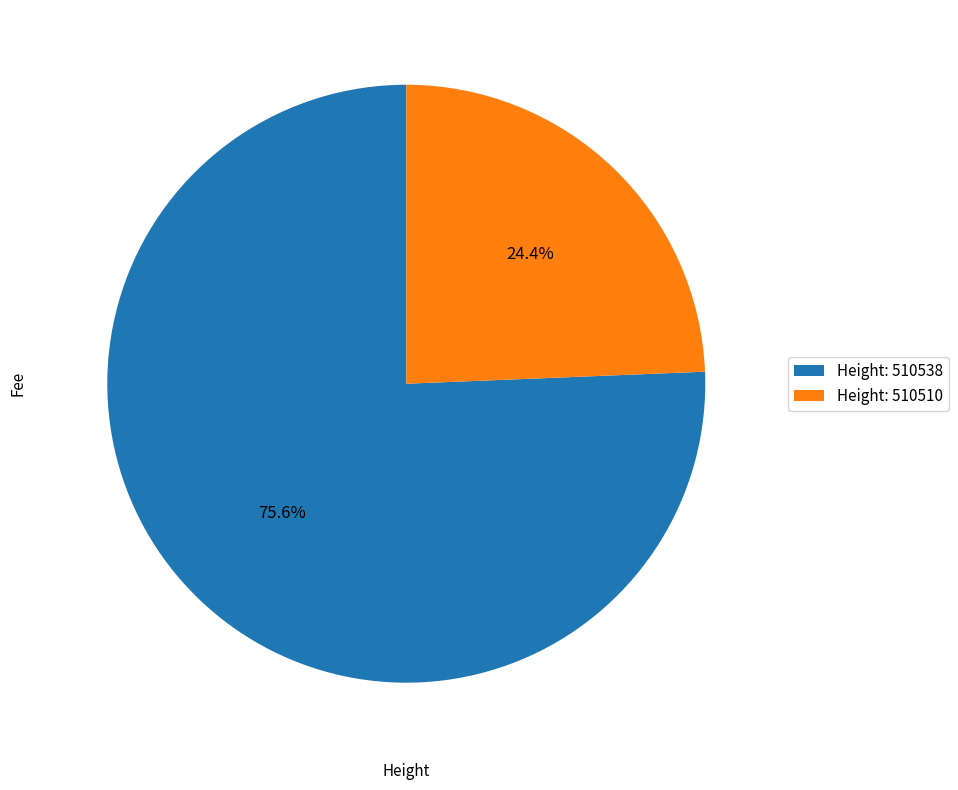

Rank the categories by value from lowest to highest.

Height: 510510, Height: 510538